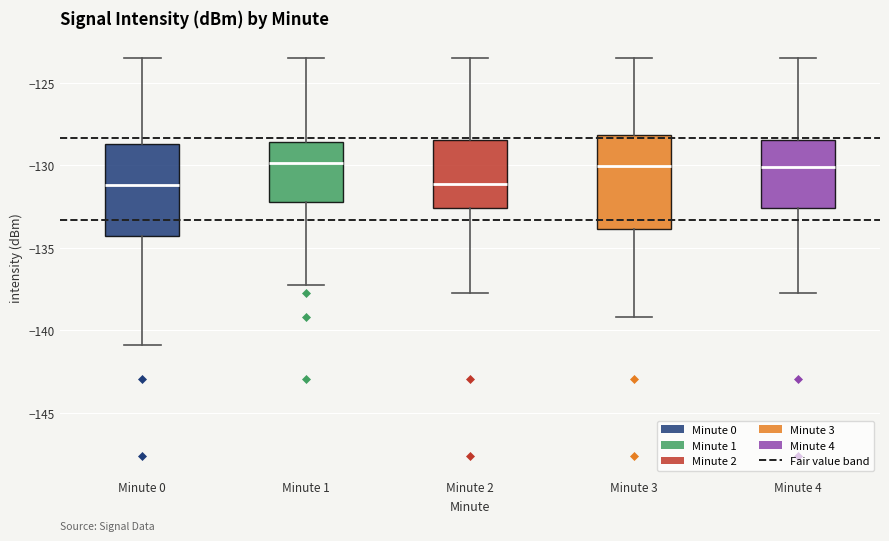

Reading left to right, read every box against the y-axis: the position of its median line, the range the box covers, and the ends of its whiskers. The values are not printed on the chart, so give them approximately, as read against the axis.

Minute 0: median -131.0, box -134.0 to -128.5, whiskers -141.0 to -123.5
Minute 1: median -130.0, box -132.0 to -128.5, whiskers -137.0 to -123.5
Minute 2: median -131.0, box -132.5 to -128.5, whiskers -137.5 to -123.5
Minute 3: median -130.0, box -134.0 to -128.0, whiskers -139.0 to -123.5
Minute 4: median -130.0, box -132.5 to -128.5, whiskers -137.5 to -123.5